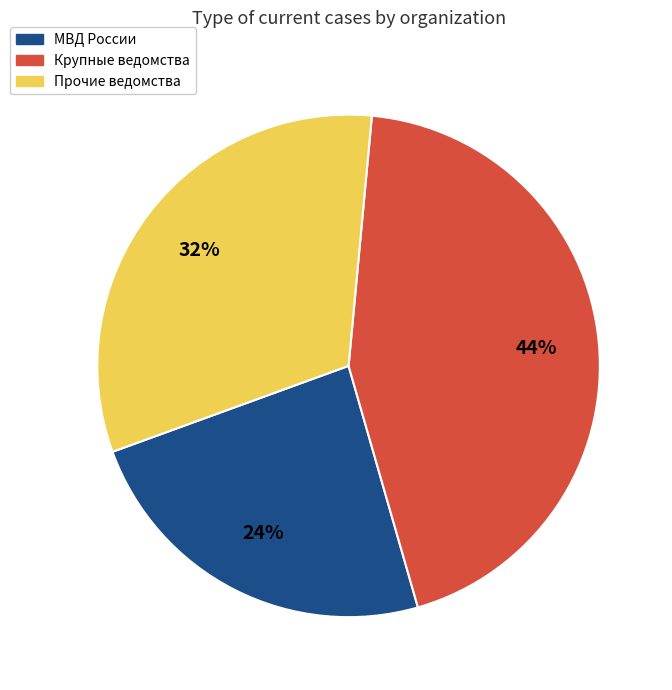

Which has a higher value, Прочие ведомства or МВД России?

Прочие ведомства